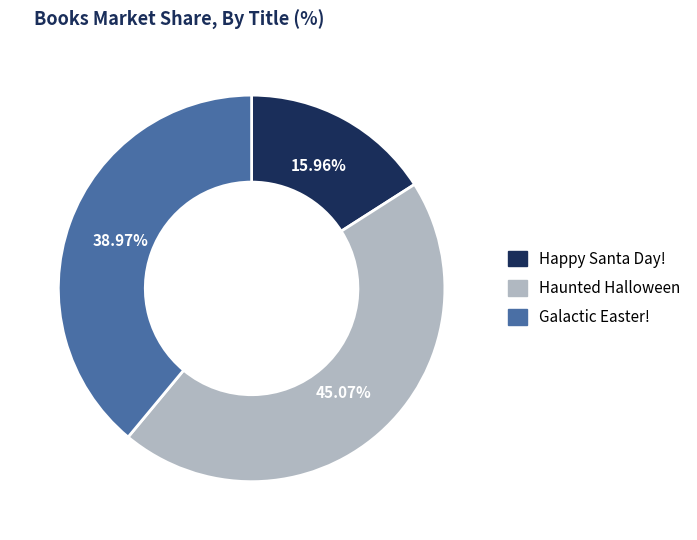

What portion of the pie excludes Happy Santa Day!?

84.0%